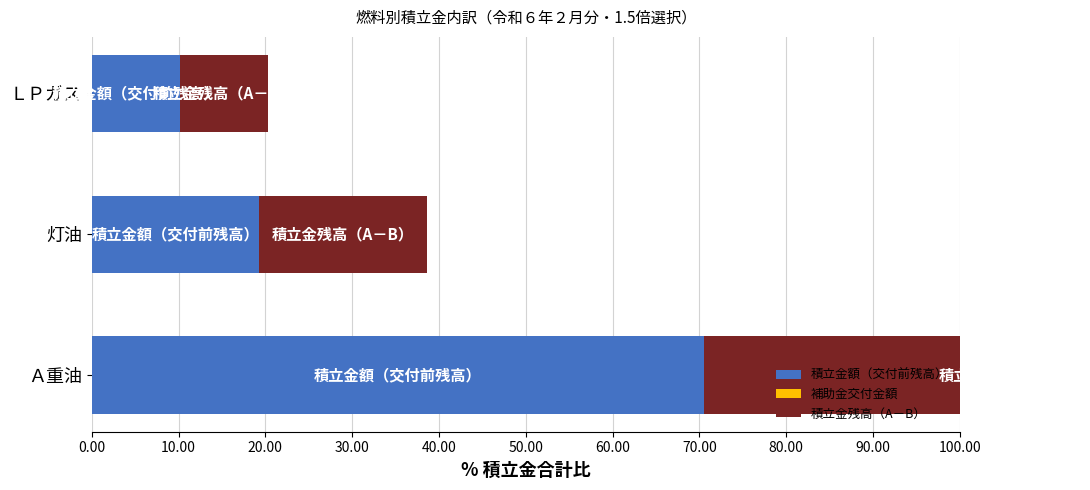

Which series has the largest total across all categories?

積立金額（交付前残高）